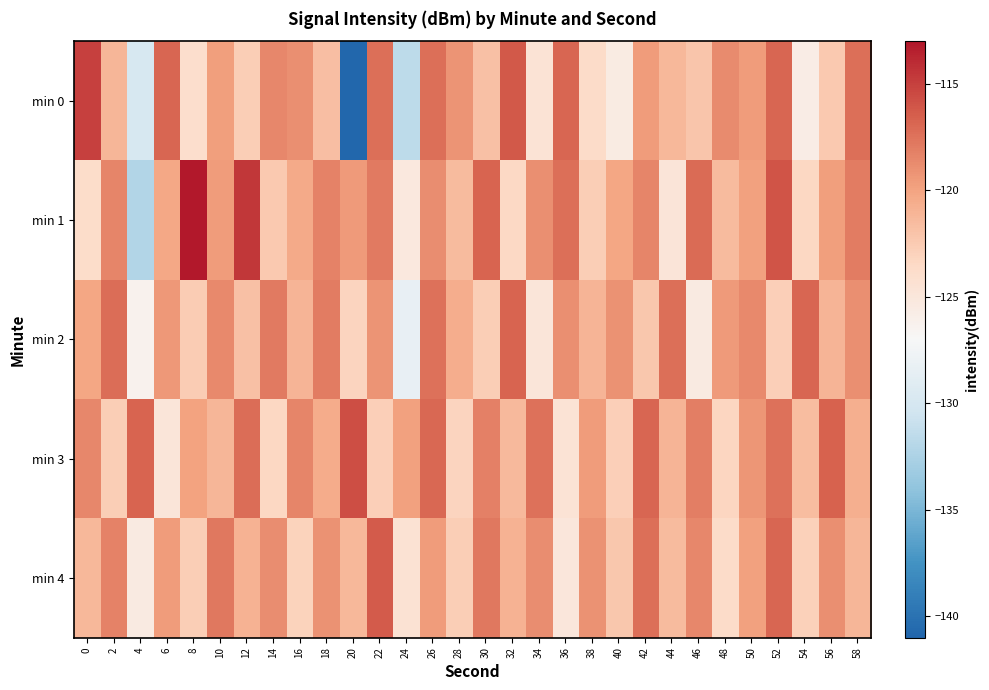

How many categories are shown in the chart?

30